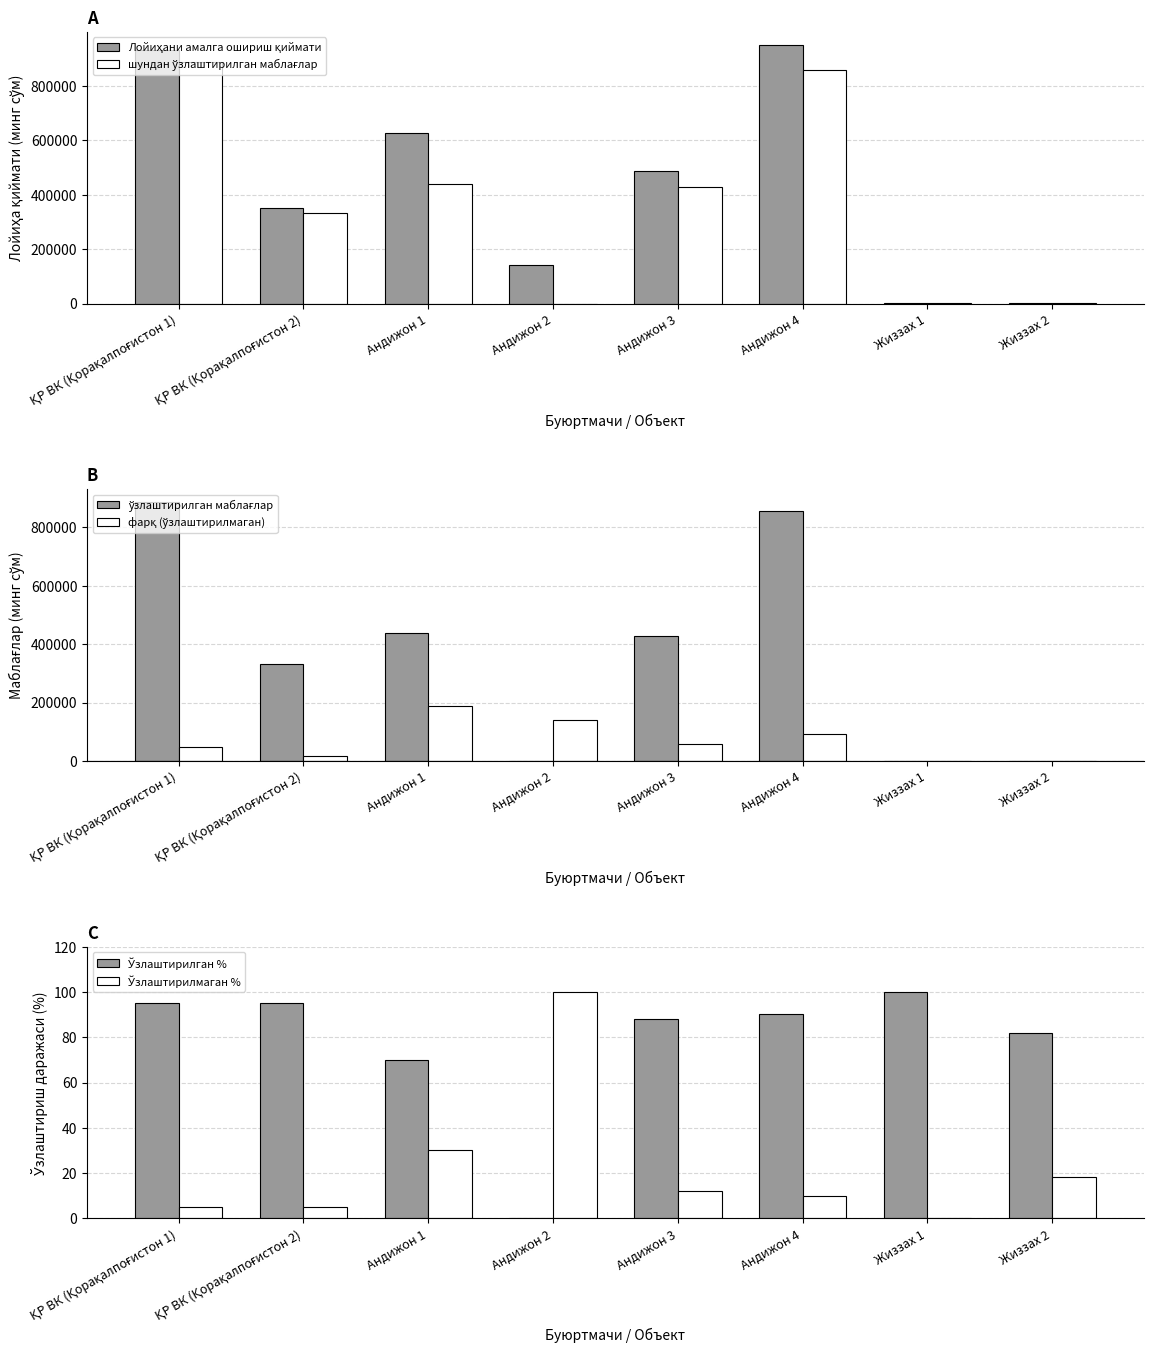

Where does the фарқ (ўзлаштирилмаган) series first go above 58163?

Андижон 1